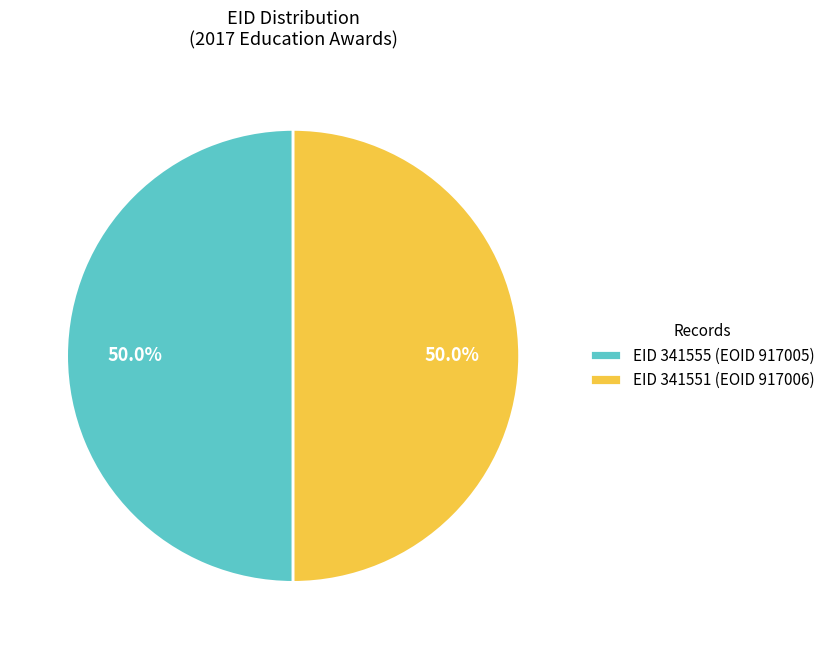

Approximately how many times larger is the value at EID 341555 (EOID 917005) compared to EID 341551 (EOID 917006)?

1.0